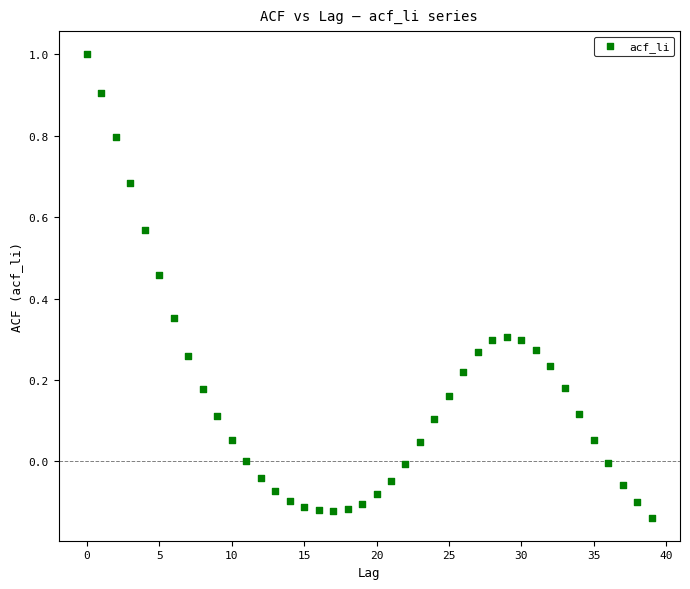

What is the range of Y values (max minus min)?

1.1